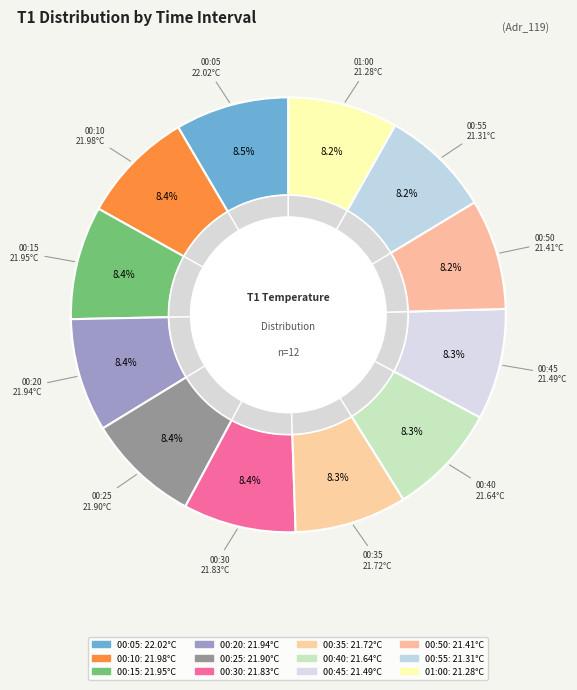

What percentage is the 00:10 slice, to the nearest percent?

8%